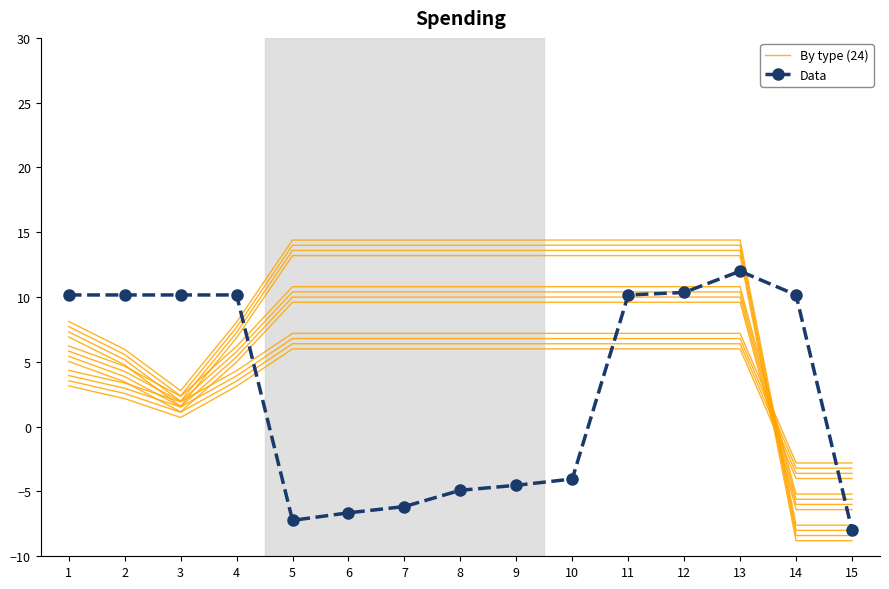

After their last crossing, which series has the higher values: Data or By type (24)?

By type (24)